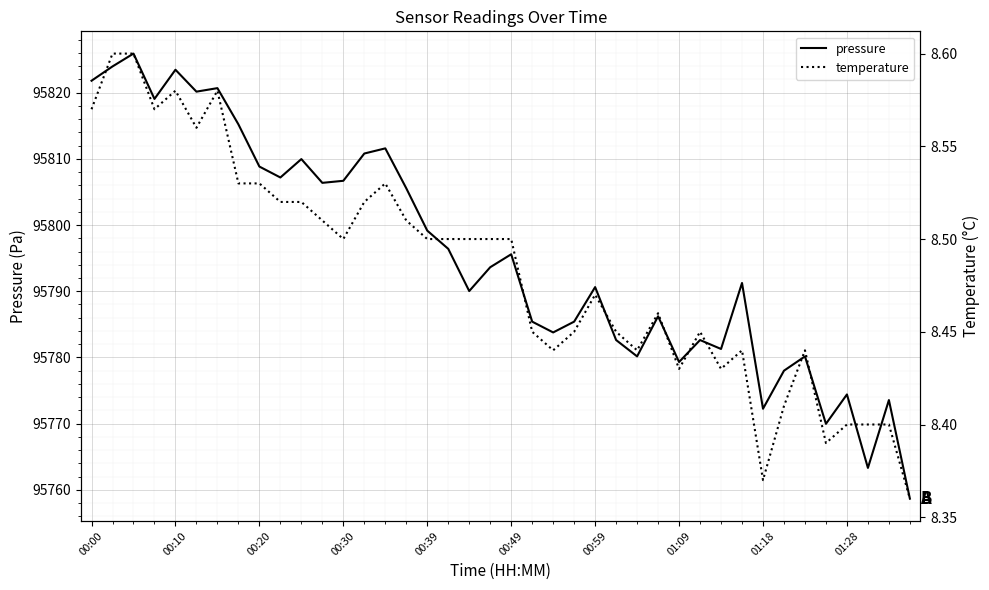

What is the value of the pressure point at the 35th from the left?

95780.2